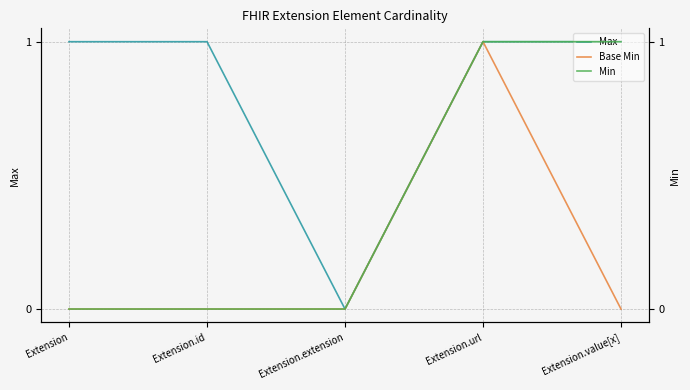

Is the value of Base Min at Extension.extension greater than the value of Max at Extension.url?

No